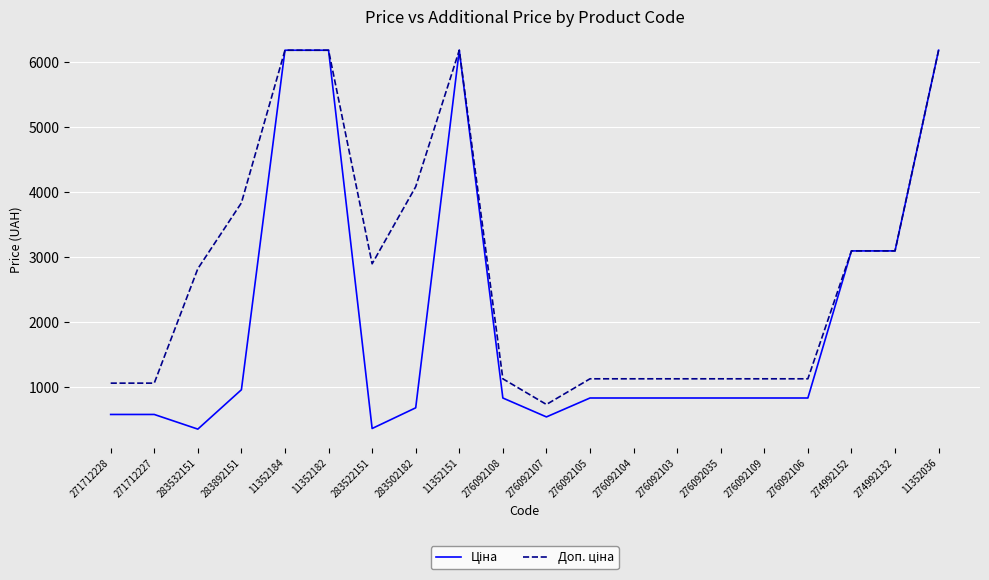

What is the difference between the highest and lowest values at 276092105?

295.3